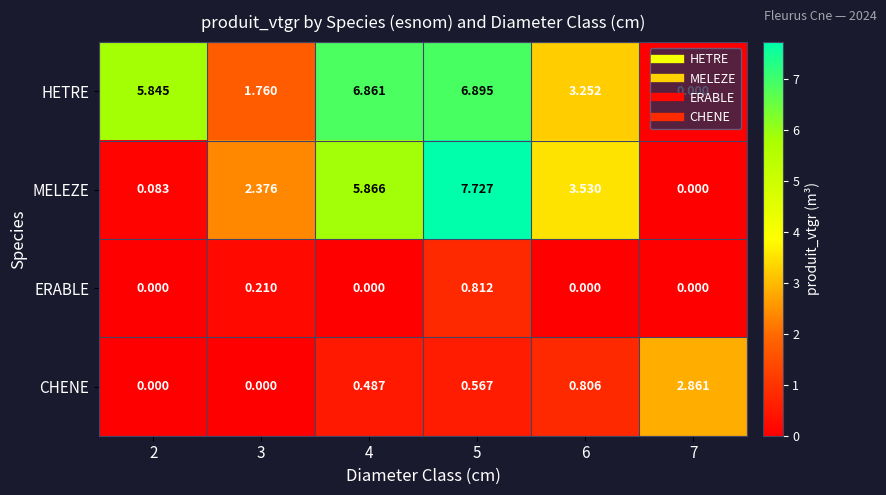

Between 2 and 4, which series saw the biggest shift?

MELEZE